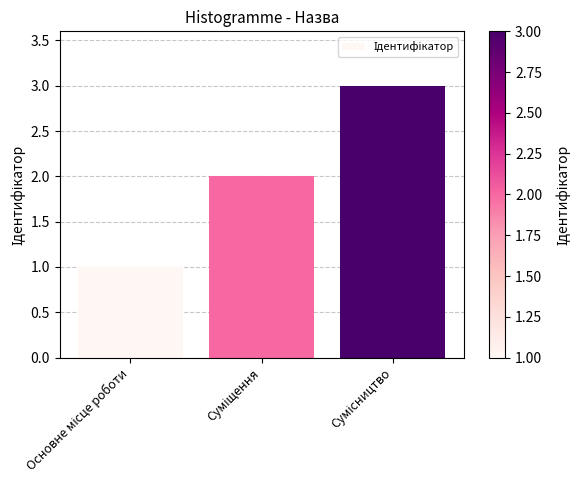

What is the greatest value displayed?

3